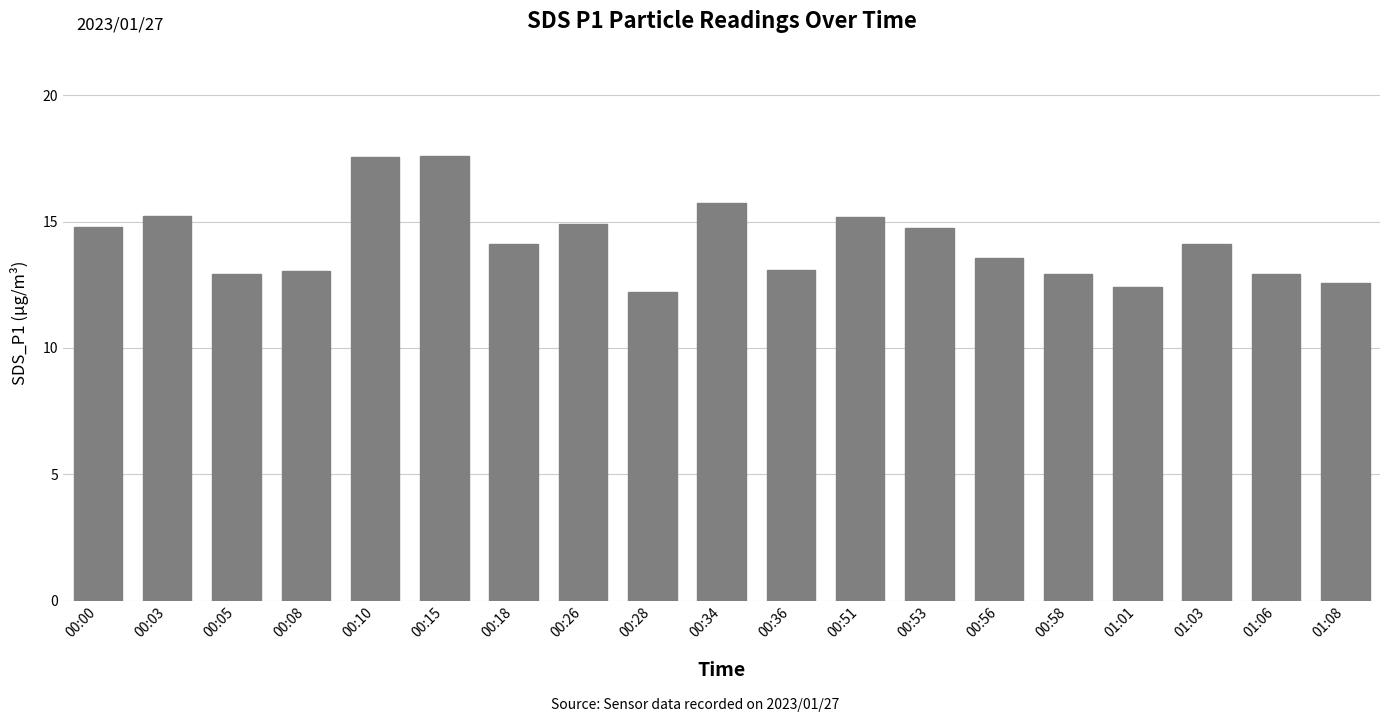

What is the minimum value shown in the chart?

12.2